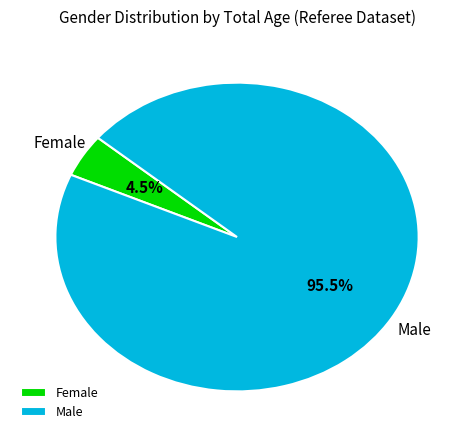

Which category has the smallest portion of the pie?

Female